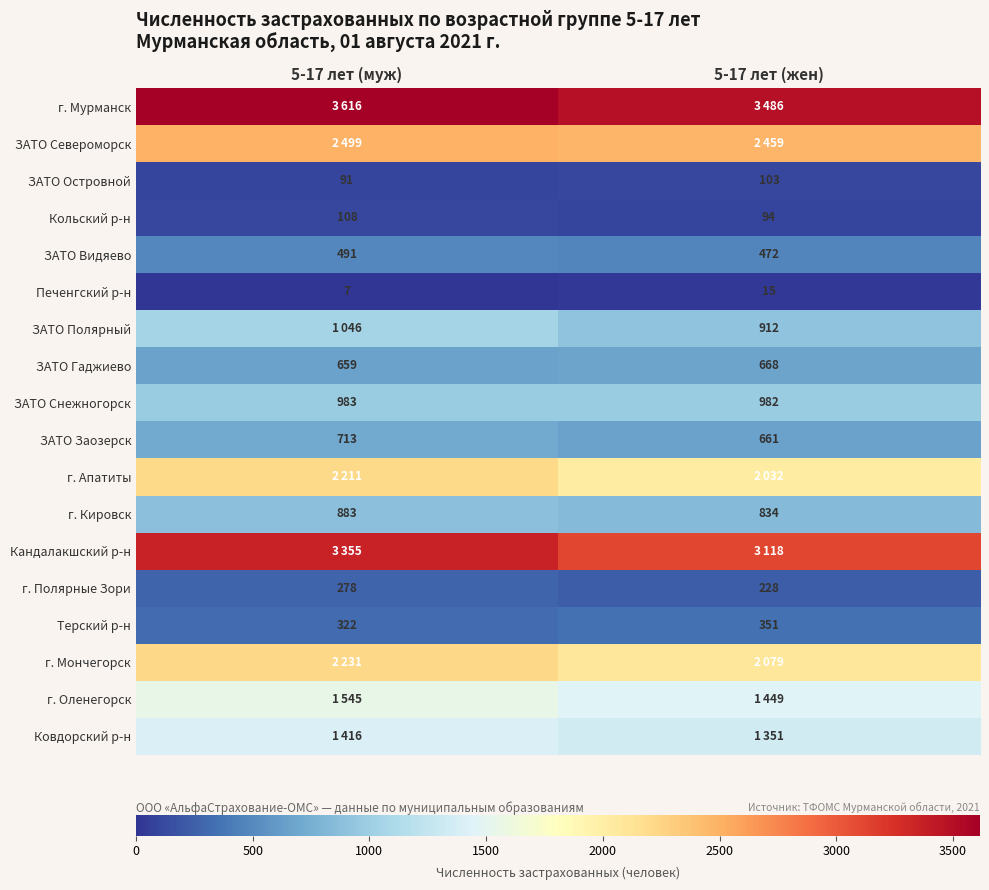

Is the value of ЗАТО Гаджиево at 5-17 лет (жен) greater than the value of г. Кировск at 5-17 лет (жен)?

No